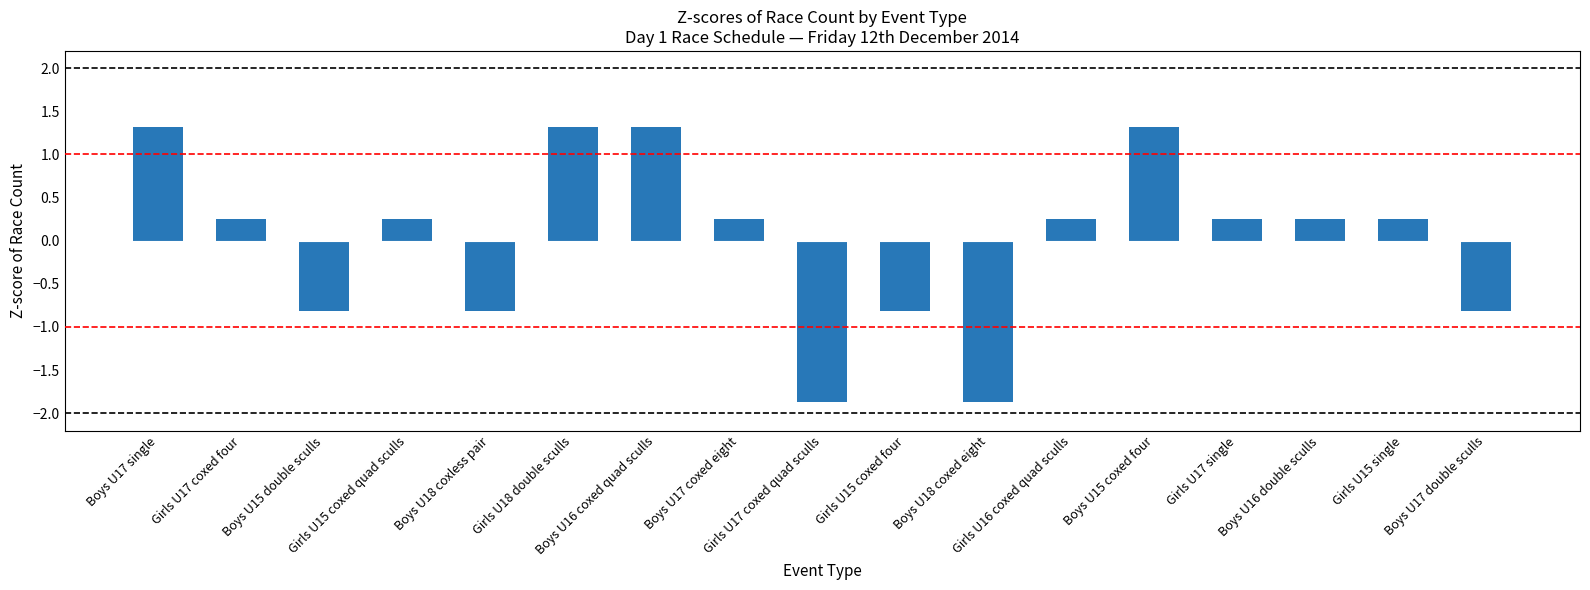

What is the maximum value shown in the chart?

1.3